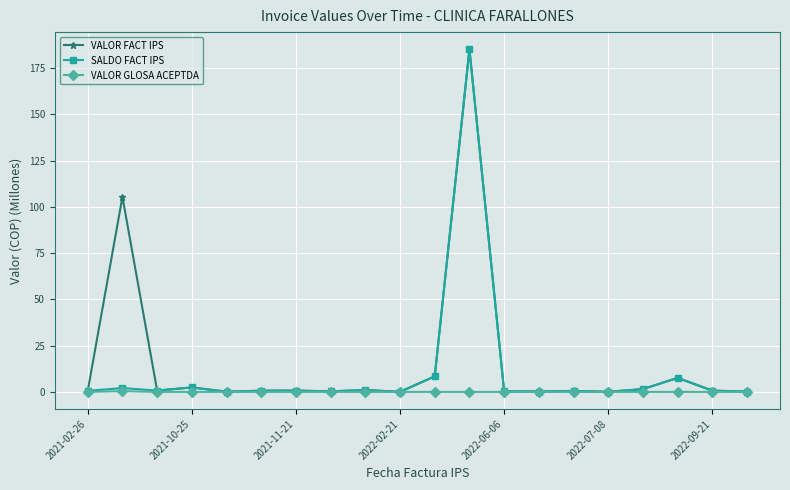

True or false: VALOR FACT IPS has more than 1 interior local peaks.

True